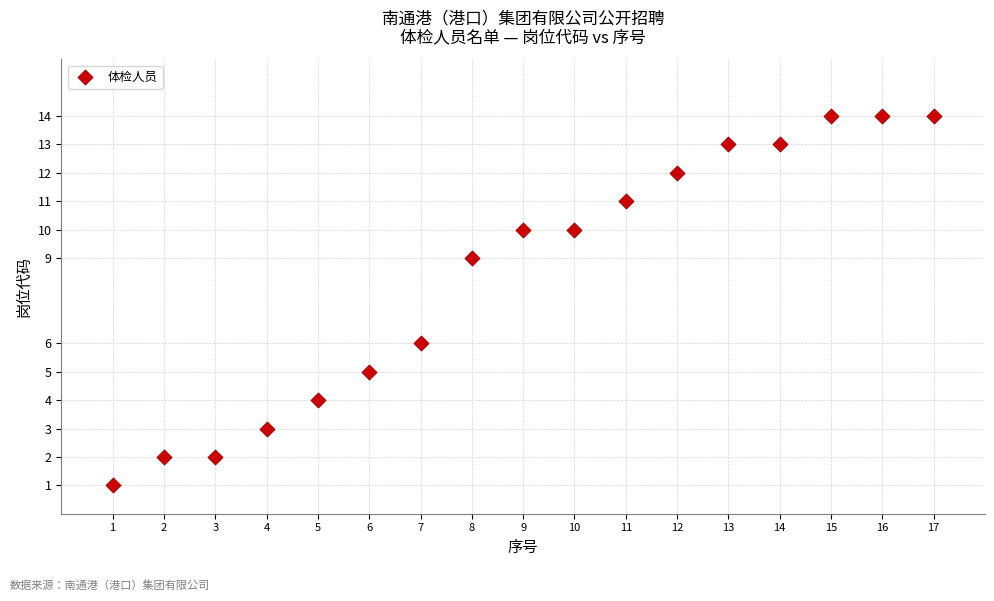

What is the range of Y values (max minus min)?

13